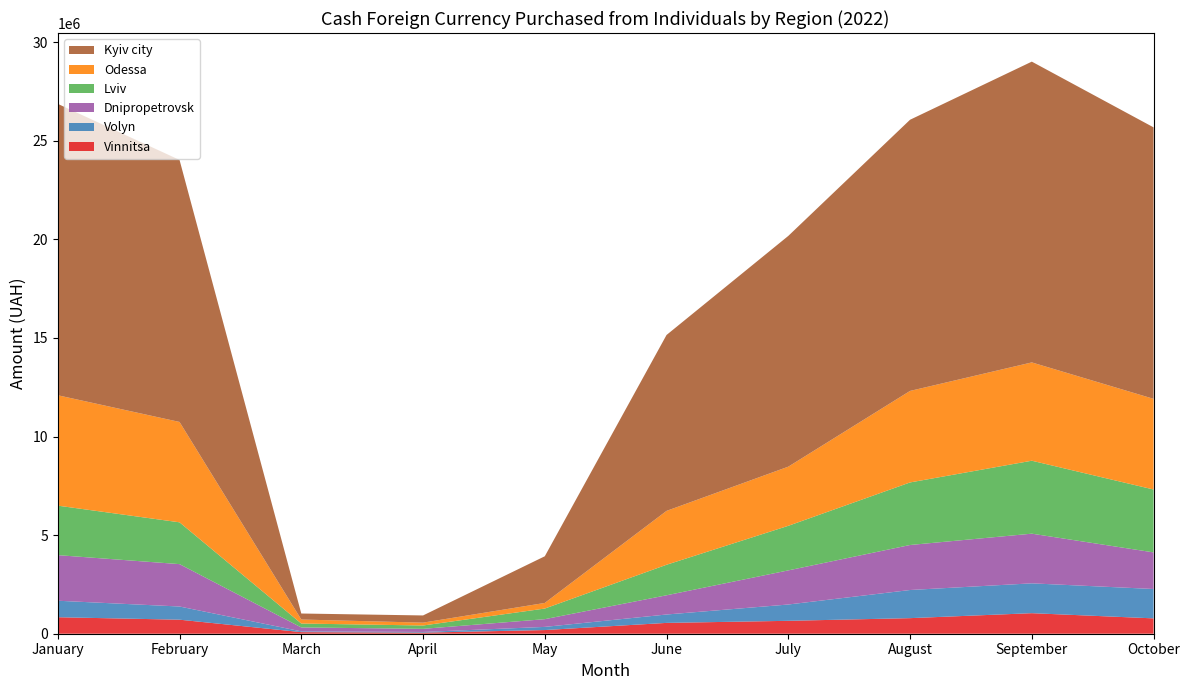

Reading left to right, what are all the values shown in this chart?

Vinnitsa: 836326.9	711815.6	80926.1	54739.2	185908.0	549343.5	654477.4	789881.6	1042006.3	778728.4
Volyn: 836483.3	668378.7	38711.2	33949.9	160135.3	425242.4	827067.0	1427065.4	1512881.4	1489208.1
Dnipropetrovsk: 2312751.6	2149738.2	199247.6	158856.8	392123.9	974854.6	1730754.2	2282917.5	2519410.2	1856868.8
Lviv: 2509693.0	2119647.8	198214.4	169490.1	538657.2	1548173.6	2260120.8	3172164.5	3699604.4	3189009.5
Odessa: 5598289.9	5090175.1	202984.1	145197.8	284294.1	2732008.7	2999544.8	4641406.2	4985131.1	4598551.4
Kyiv city: 14778250.6	13288644.7	304832.6	364376.2	2366825.6	8921023.7	11702774.6	13752317.9	15254159.5	13767108.7